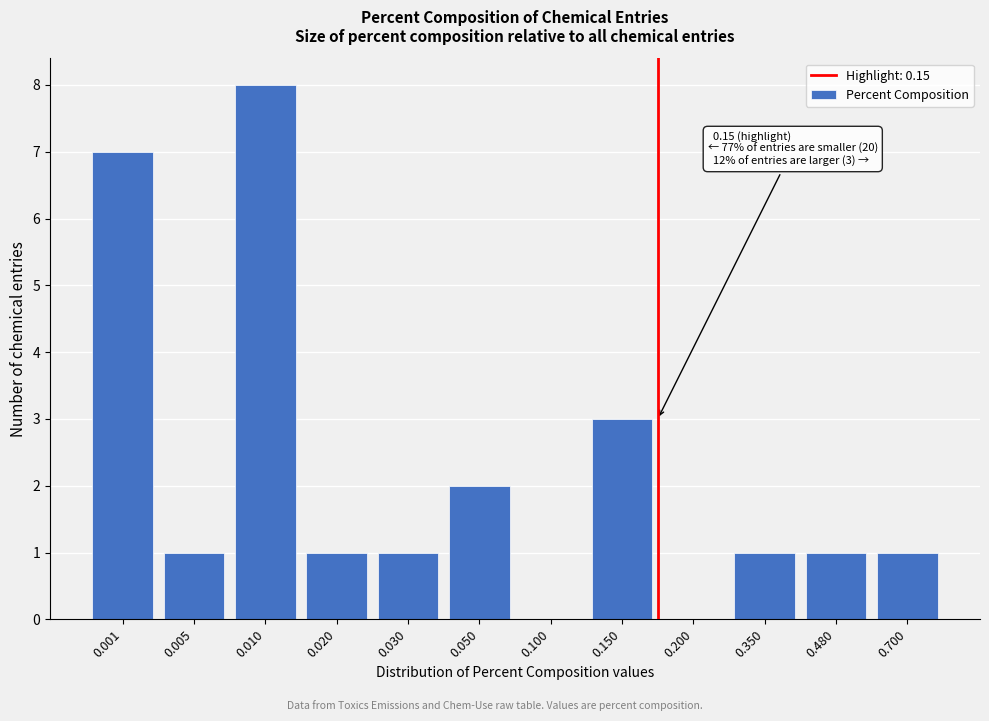

Reading left to right, list all the values displayed in this chart.

0.001=7	0.005=1	0.010=8	0.020=1	0.030=1	0.050=2	0.100=0	0.150=3	0.200=0	0.350=1	0.480=1	0.700=1